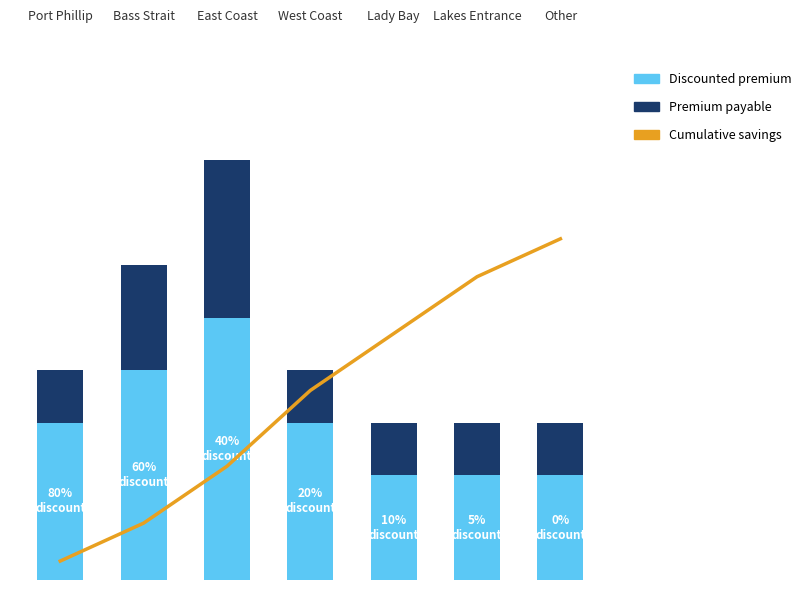

Reading left to right, transcribe all the data shown in this chart.

Discounted premium: Port Phillip=3	Bass Strait=4	East Coast=5	West Coast=3	Lady Bay=2	Lakes Entrance=2	Other=2
Premium payable: Port Phillip=1	Bass Strait=2	East Coast=3	West Coast=1	Lady Bay=1	Lakes Entrance=1	Other=1
Cumulative savings: Port Phillip=1	Bass Strait=3	East Coast=6	West Coast=10	Lady Bay=13	Lakes Entrance=16	Other=18